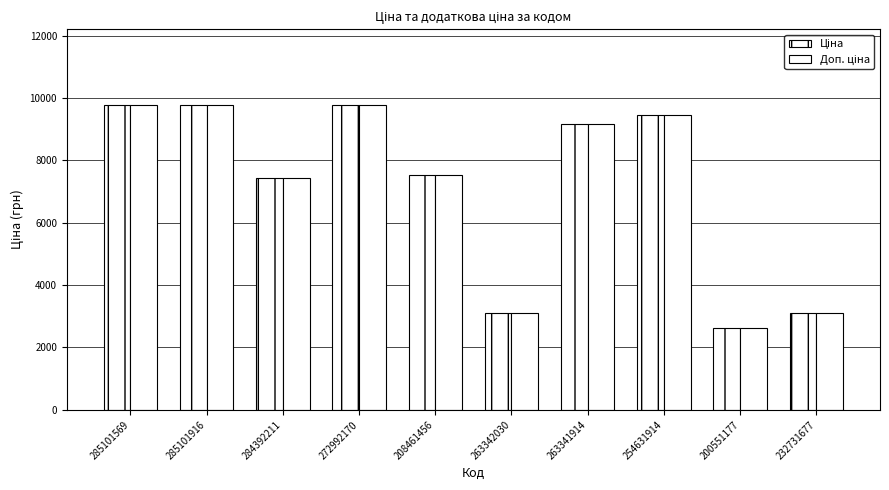

The Ціна series shows 9764.4 at 272992170. True or false?

True